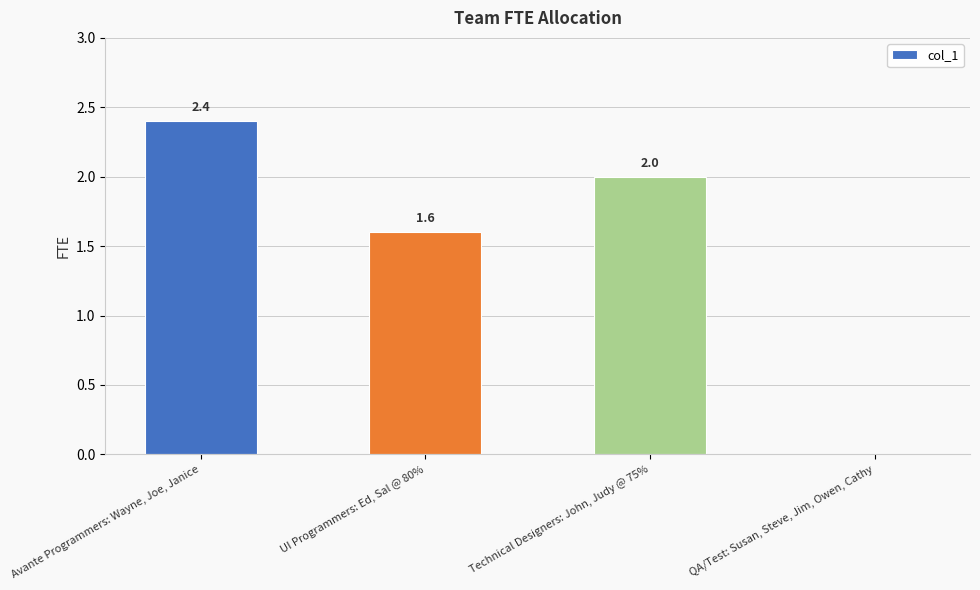

What is the sum of all values?

6.0